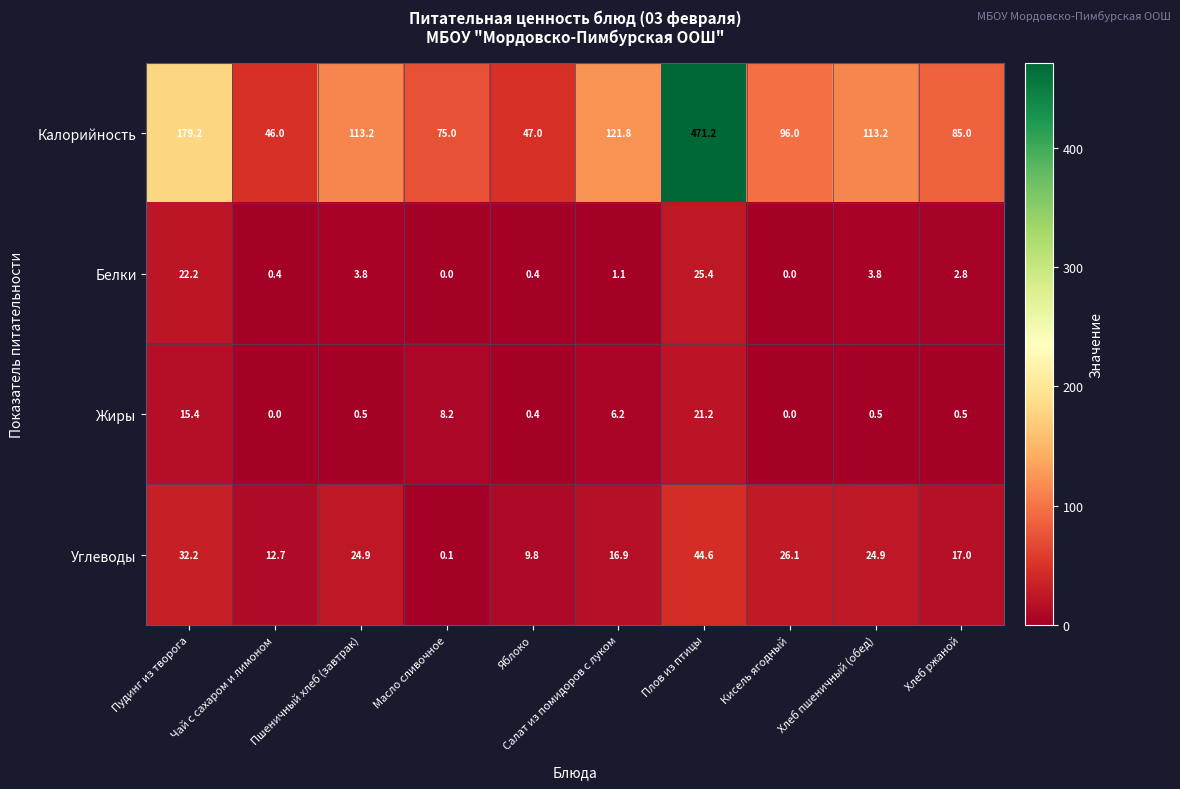

Read the Белки value at Пудинг из творога.

22.2